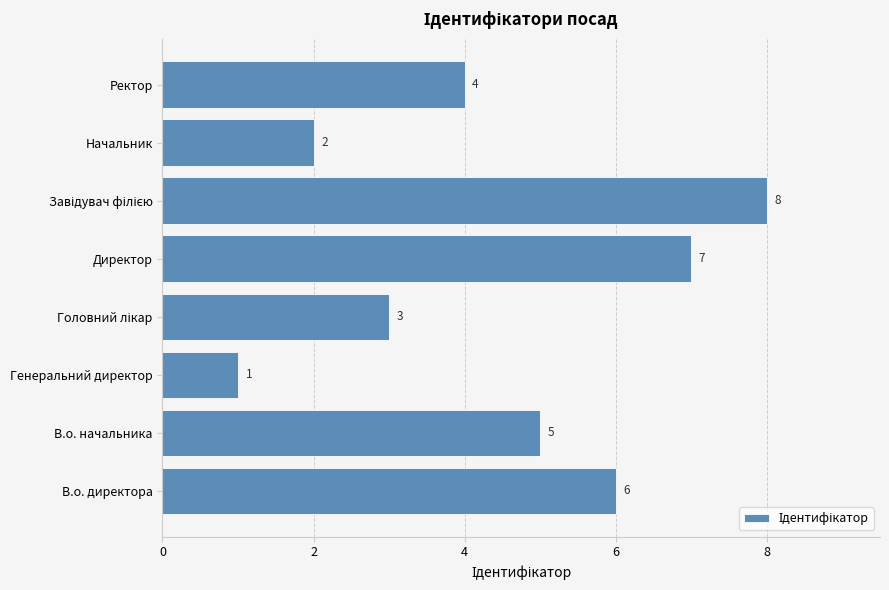

The value at Директор is 7. True or false?

True